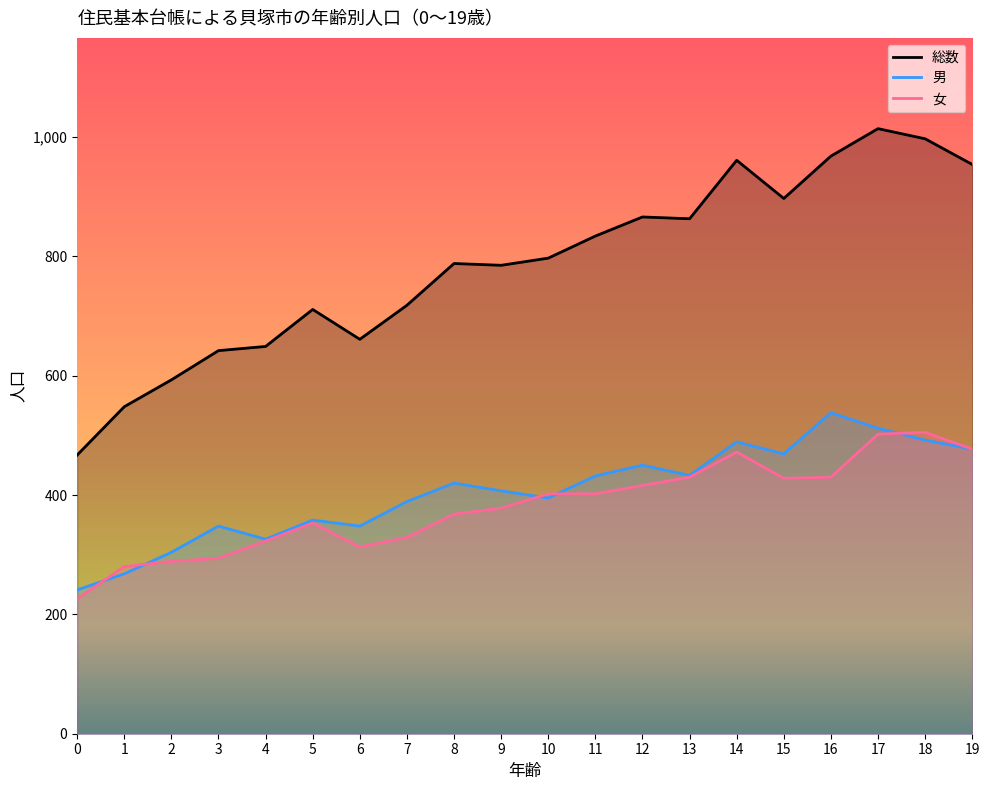

What are all the series names shown in the legend?

総数, 男, 女